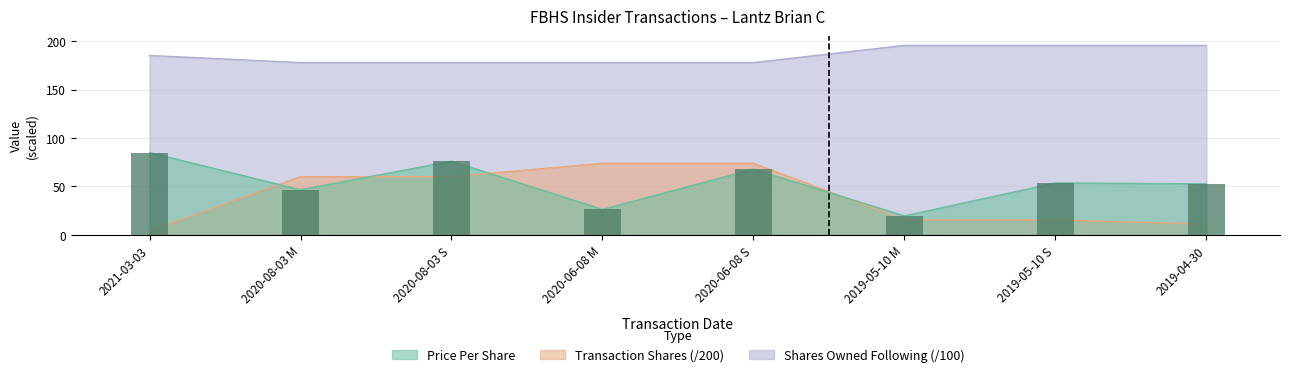

Which has a higher value, 2020-06-08 S or 2019-04-30?

2020-06-08 S